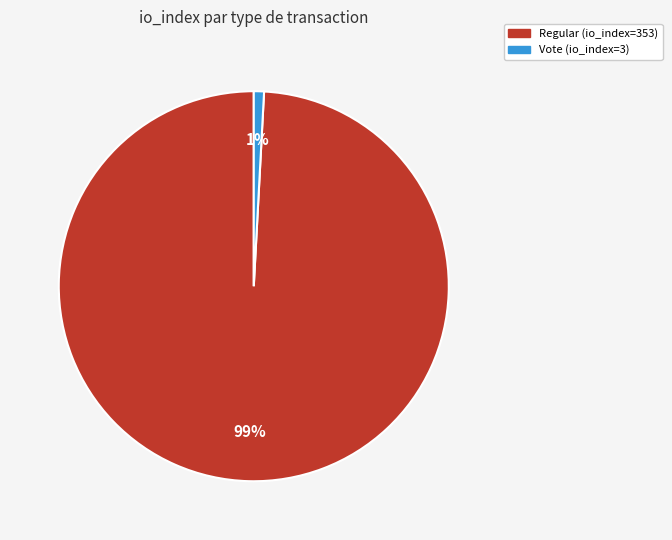

Is the sum of Regular (io_index=353) and Vote (io_index=3) greater than half?

Yes